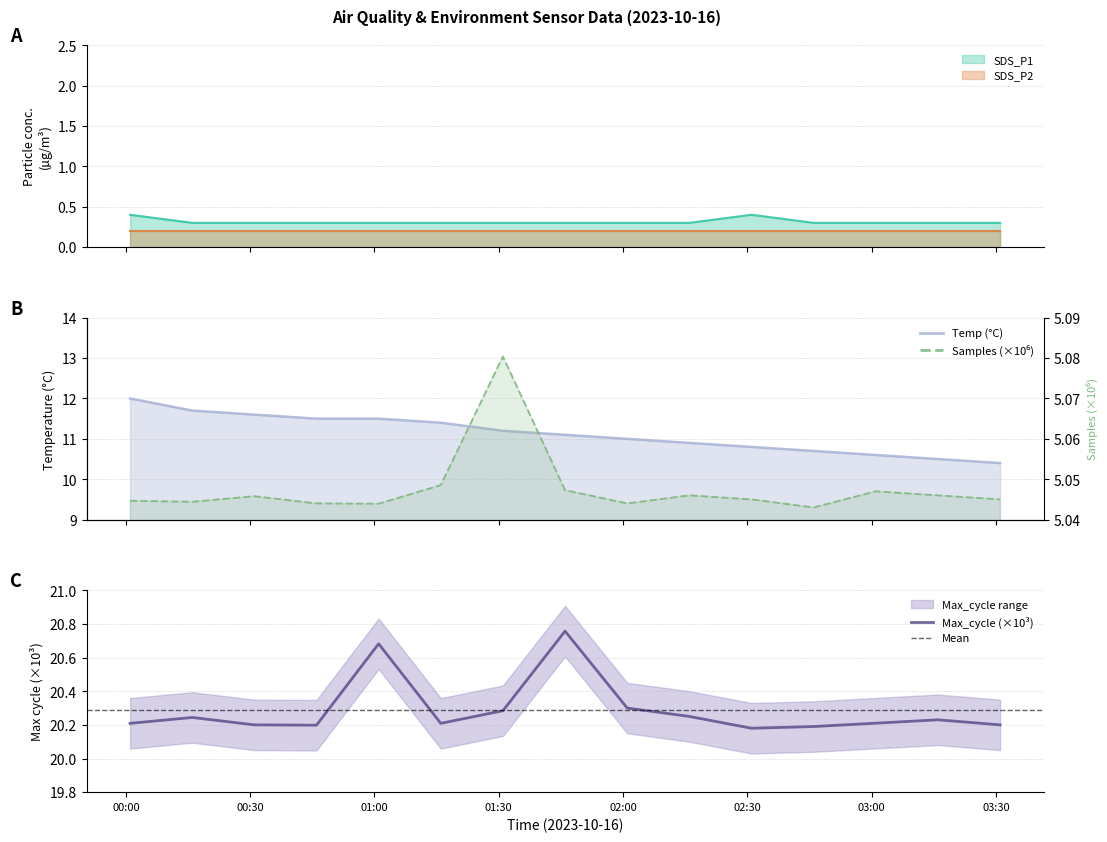

What is the sum of all SDS_P1 values?

4.7